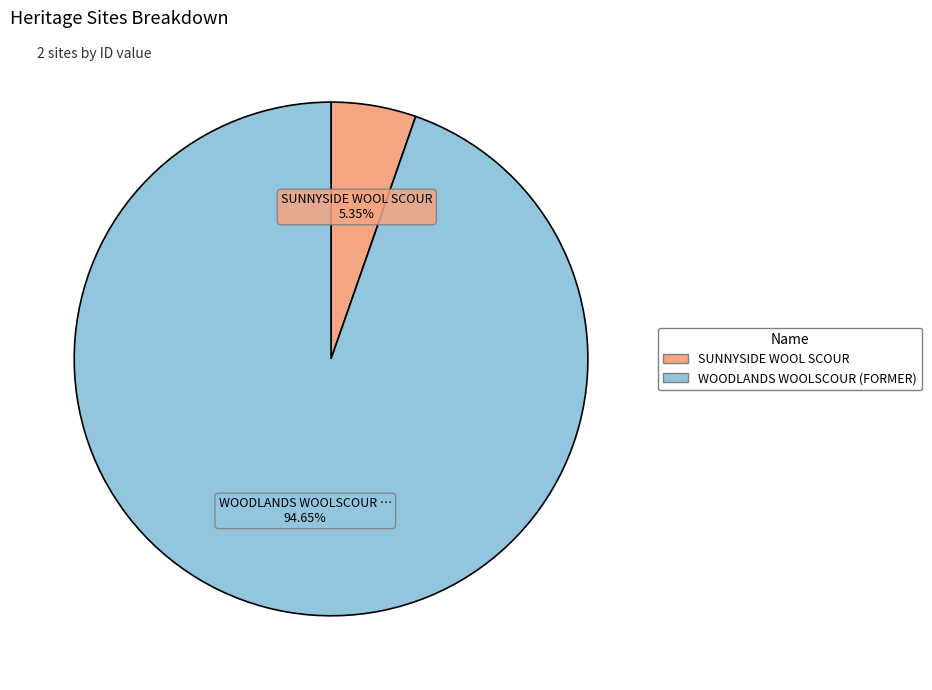

How many slices are in this pie chart?

2